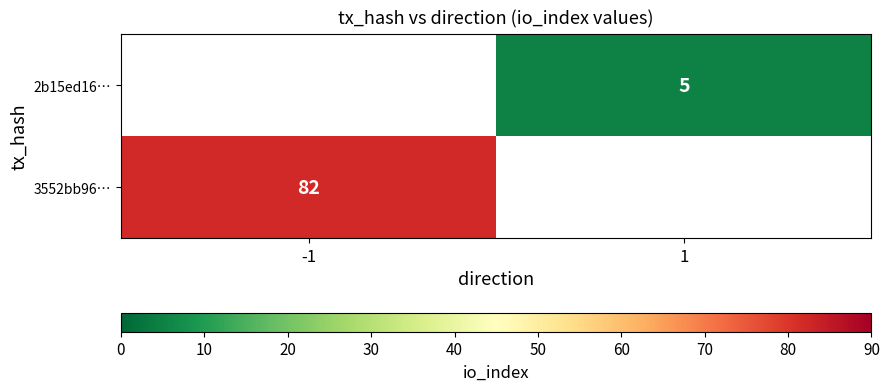

Is it true that 3552bb96… equals 82 at -1?

True